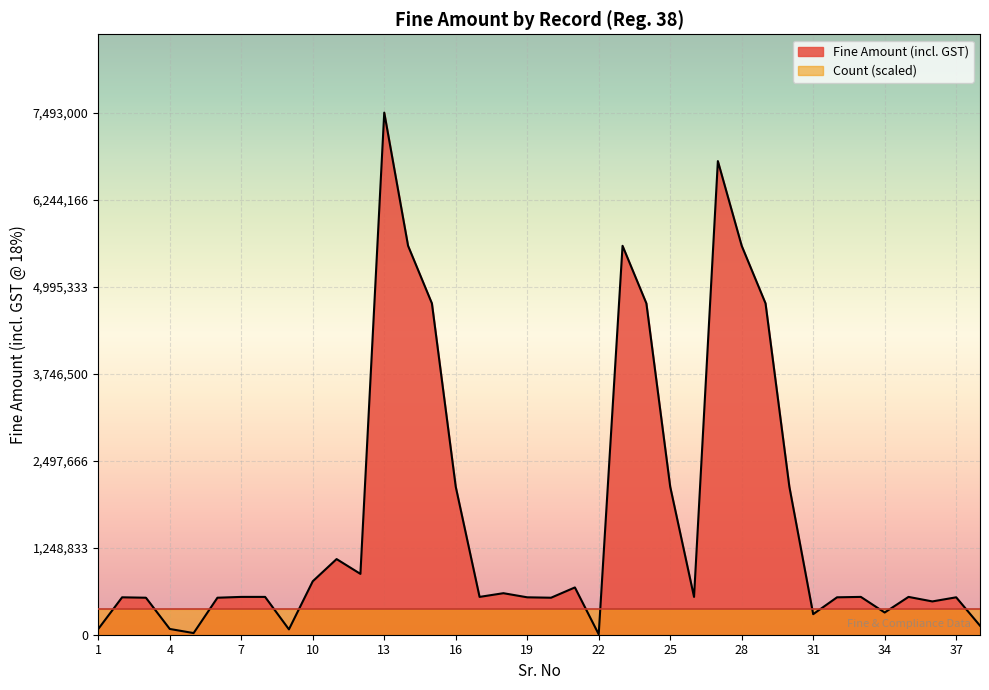

What is the difference between the maximum and second lowest values?

7469400